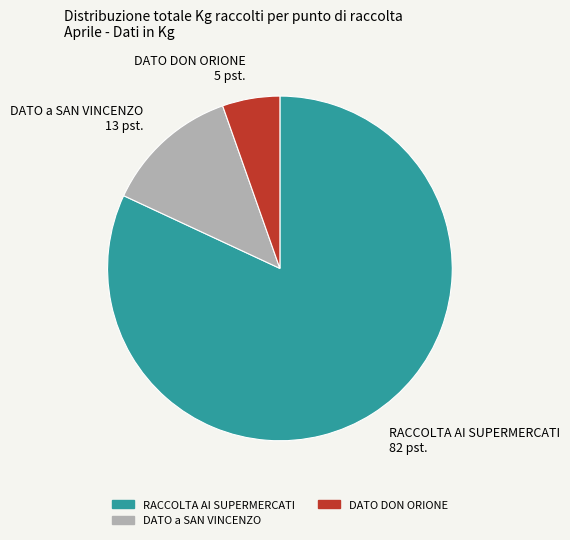

Which has a higher value, DATO DON ORIONE 5 pst. or DATO a SAN VINCENZO 13 pst.?

DATO a SAN VINCENZO 13 pst.